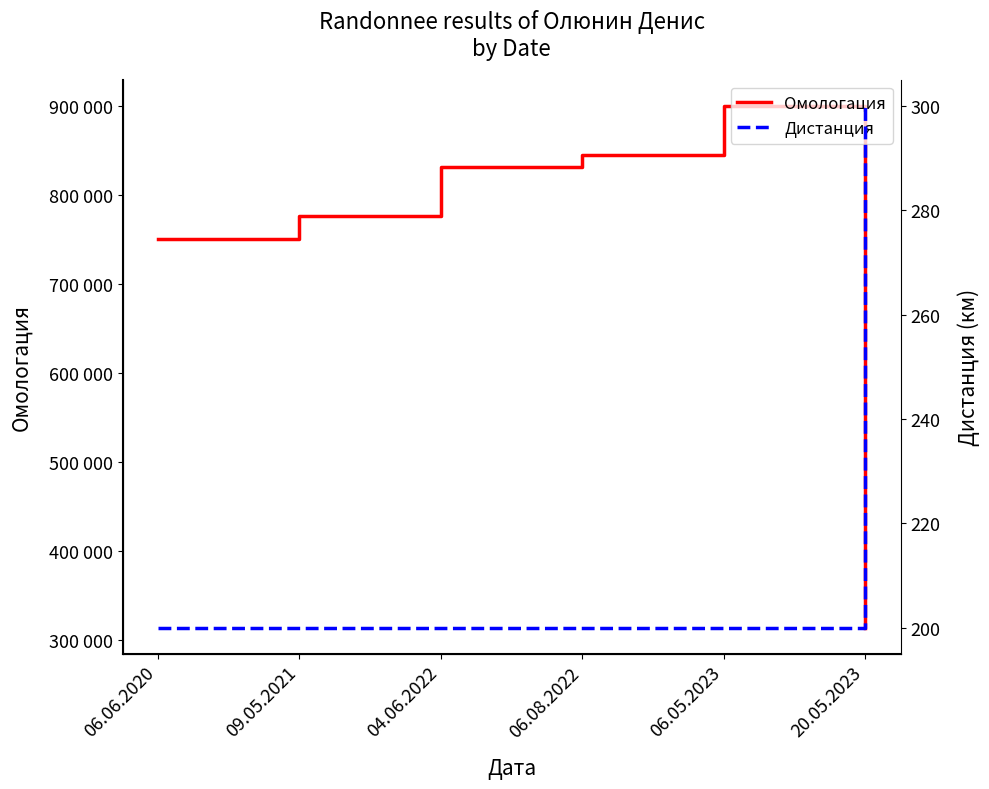

How many interior local peaks does the Омологация series have?

1